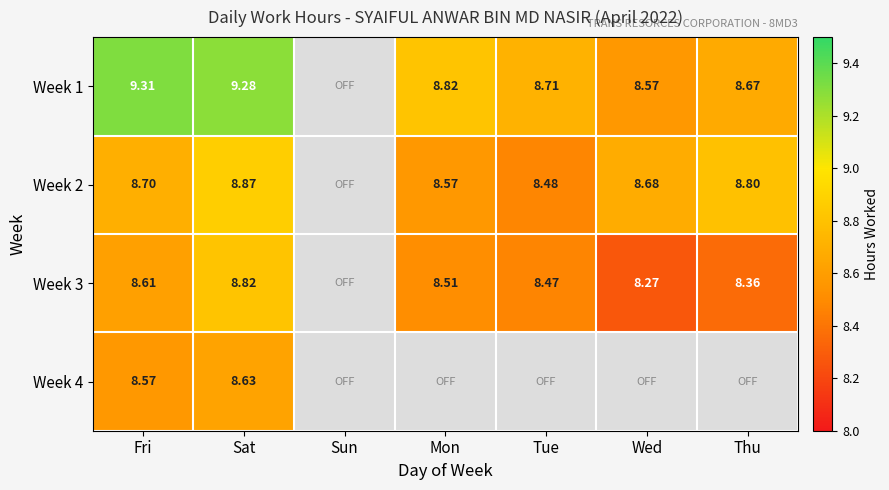

True or false: Week 4 has a value of 2.8 at Sun.

False